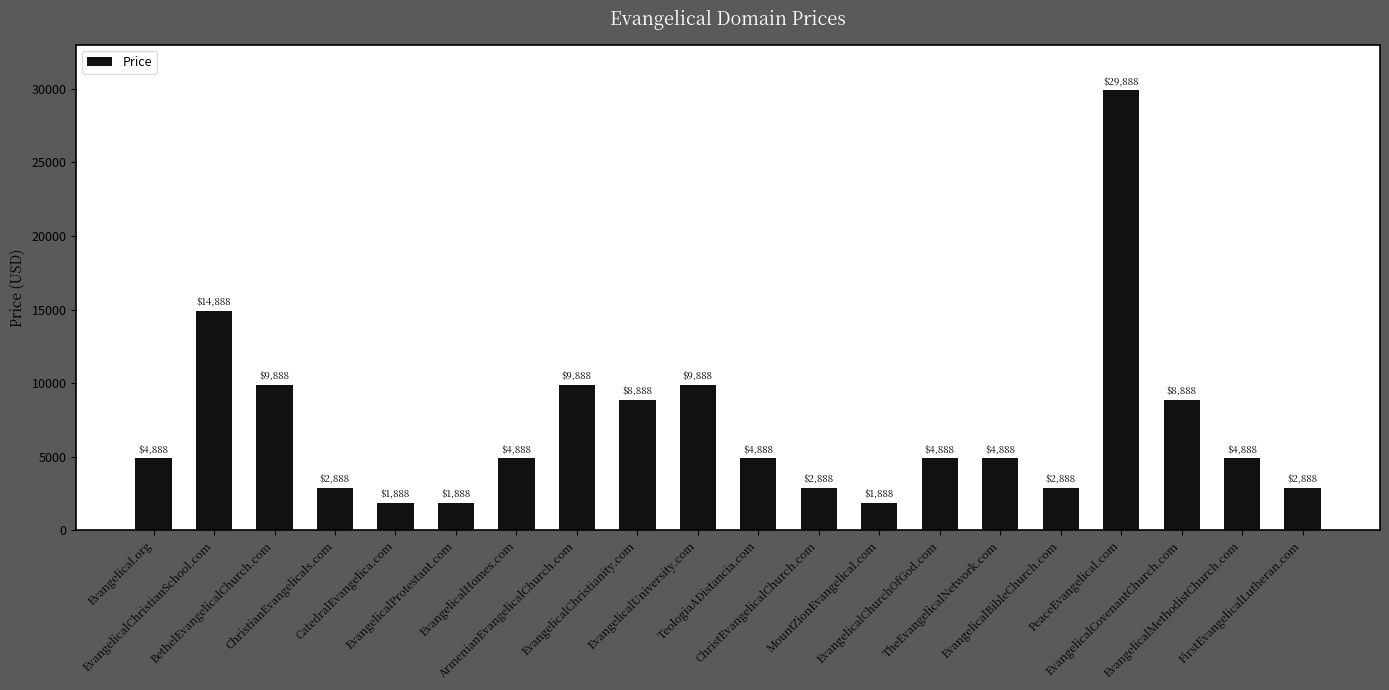

What is the average value?

6938